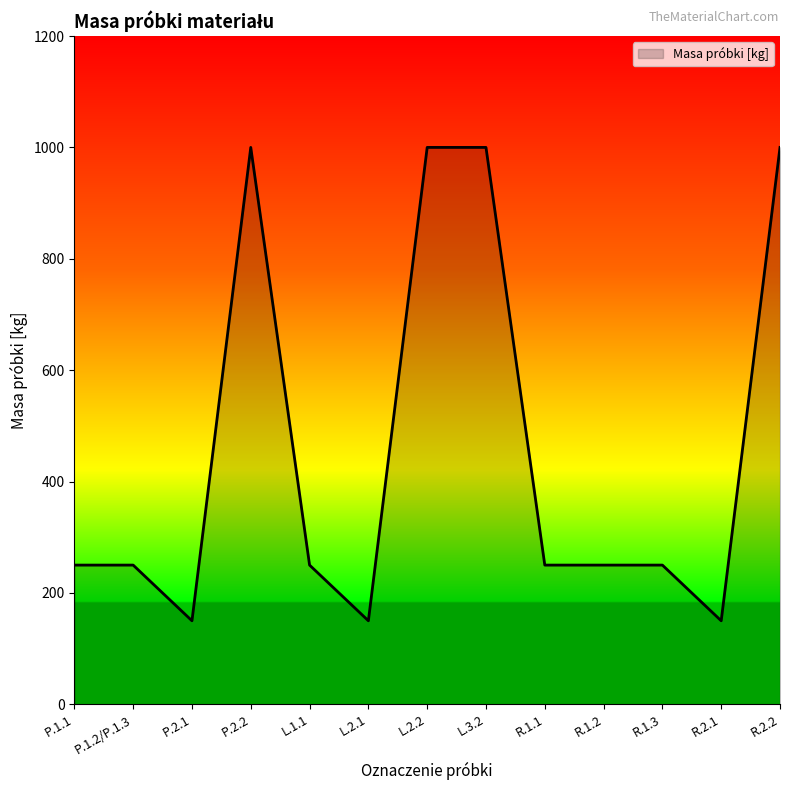

What is the change in value from L.1.1 to R.2.2?

+750